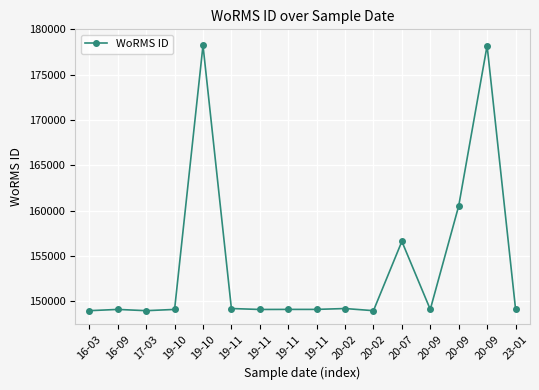

What is the difference between the values at 23-01 and 19-11?

103